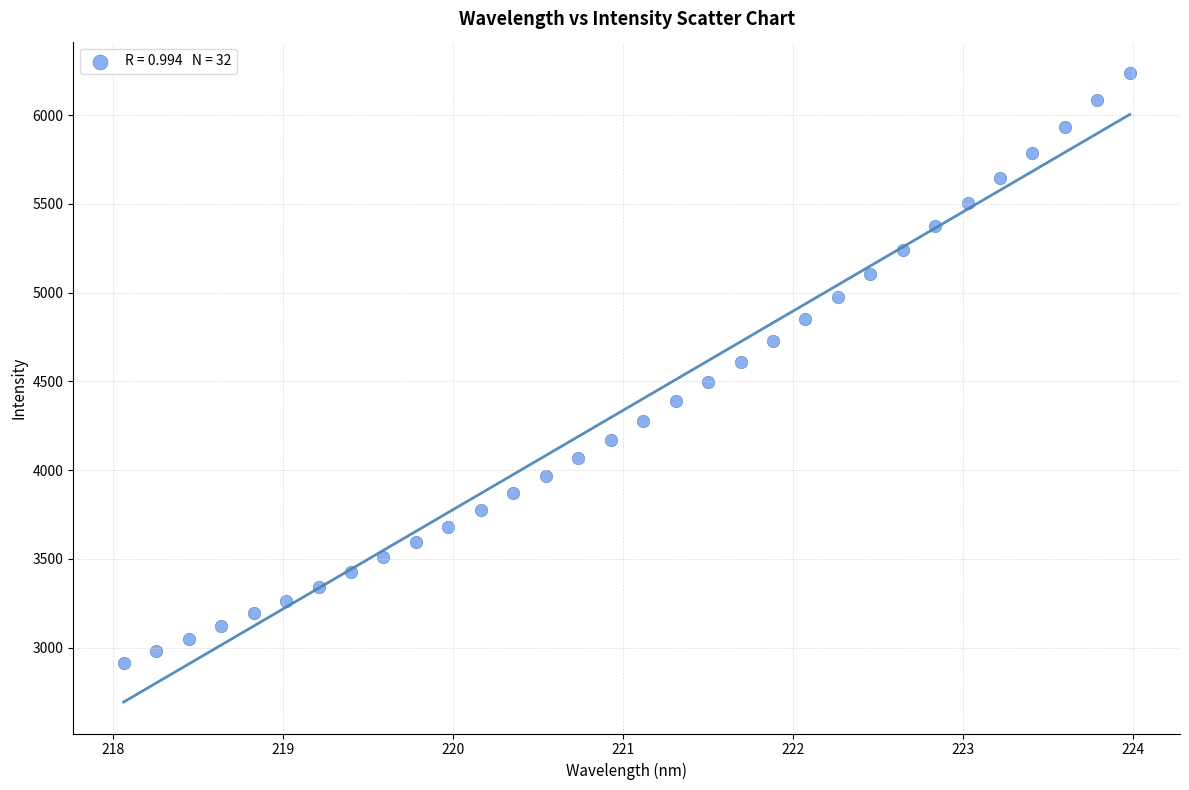

What is the range of X values (max minus min)?

5.9